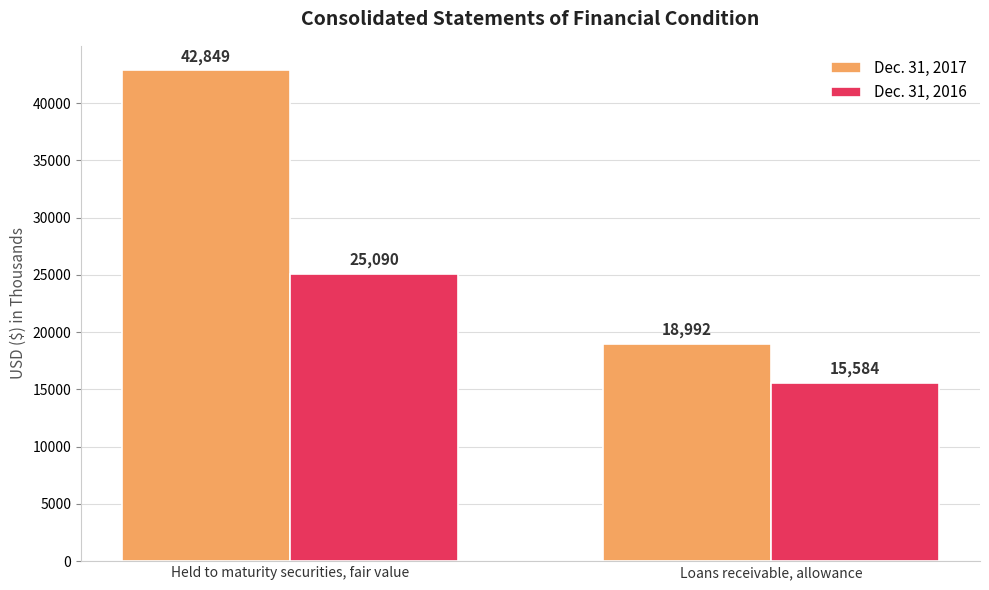

What is the difference between the maximum and minimum values in the Dec. 31, 2016 series?

9506